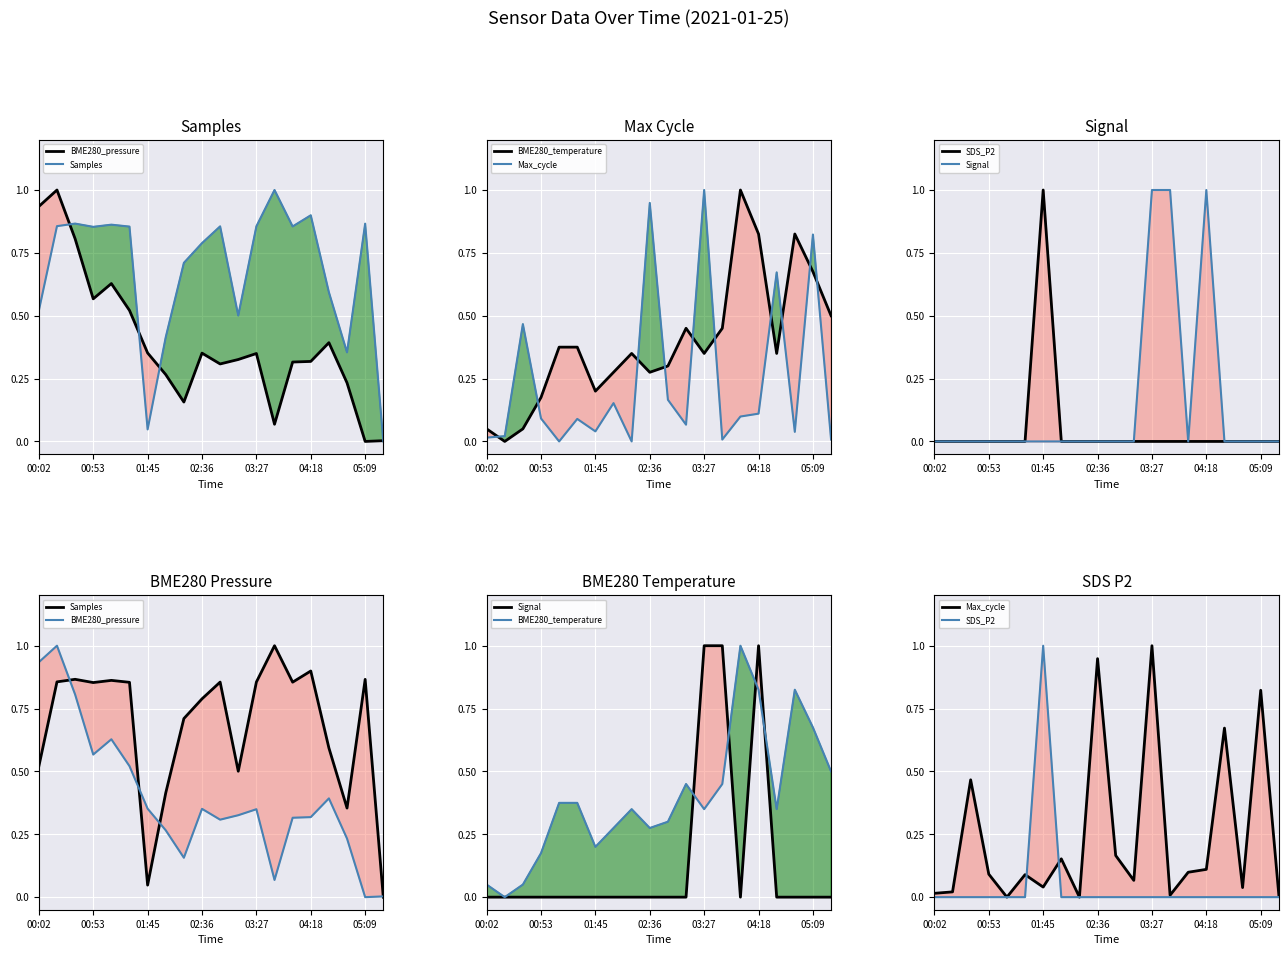

Which series has the largest range (max minus min)?

BME280_pressure